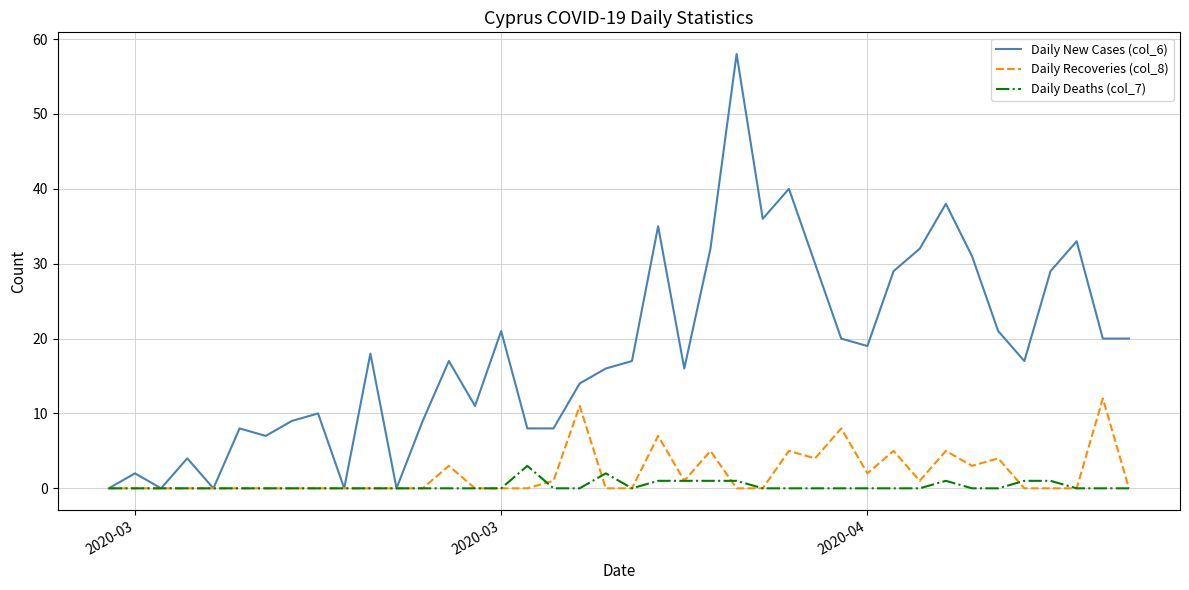

Which series has the largest range (max minus min)?

Daily New Cases (col_6)